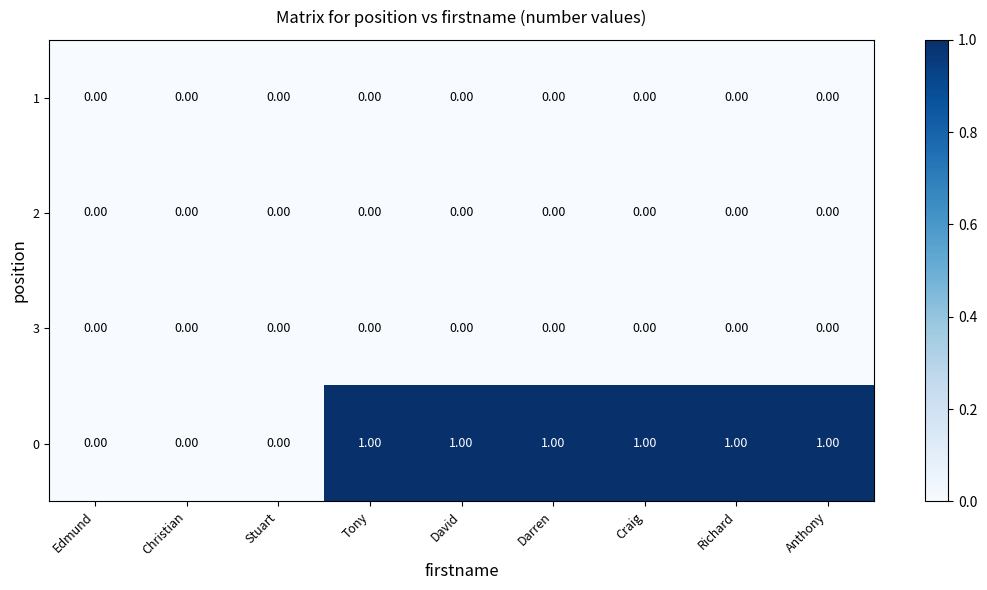

Which series has the largest total across all categories?

0